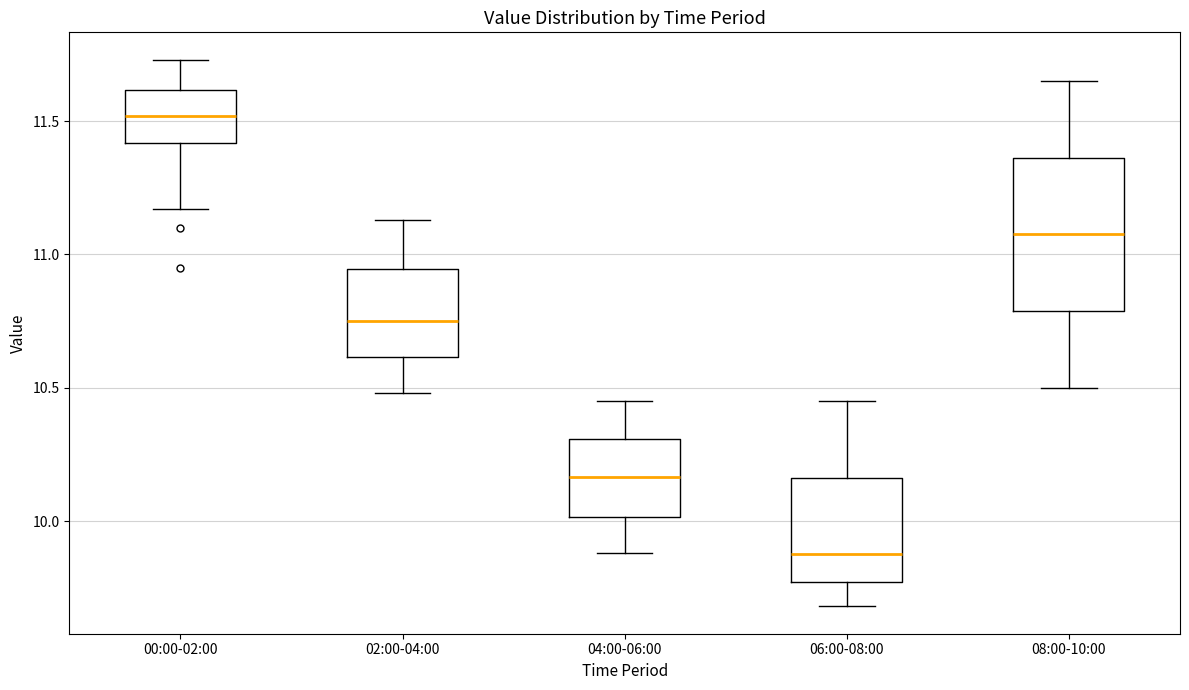

Reading left to right, read every box against the y-axis: the position of its median line, the range the box covers, and the ends of its whiskers. The values are not printed on the chart, so give them approximately, as read against the axis.

00:00-02:00: median 11.50, box 11.40 to 11.60, whiskers 11.15 to 11.75
02:00-04:00: median 10.75, box 10.60 to 10.95, whiskers 10.50 to 11.15
04:00-06:00: median 10.15, box 10.00 to 10.30, whiskers 9.90 to 10.45
06:00-08:00: median 9.90, box 9.75 to 10.15, whiskers 9.70 to 10.45
08:00-10:00: median 11.10, box 10.80 to 11.35, whiskers 10.50 to 11.65